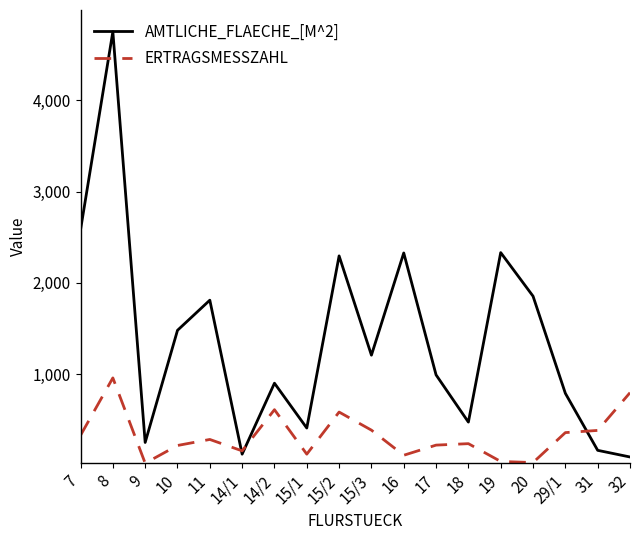

What is the difference between the highest and lowest values at 17?

769